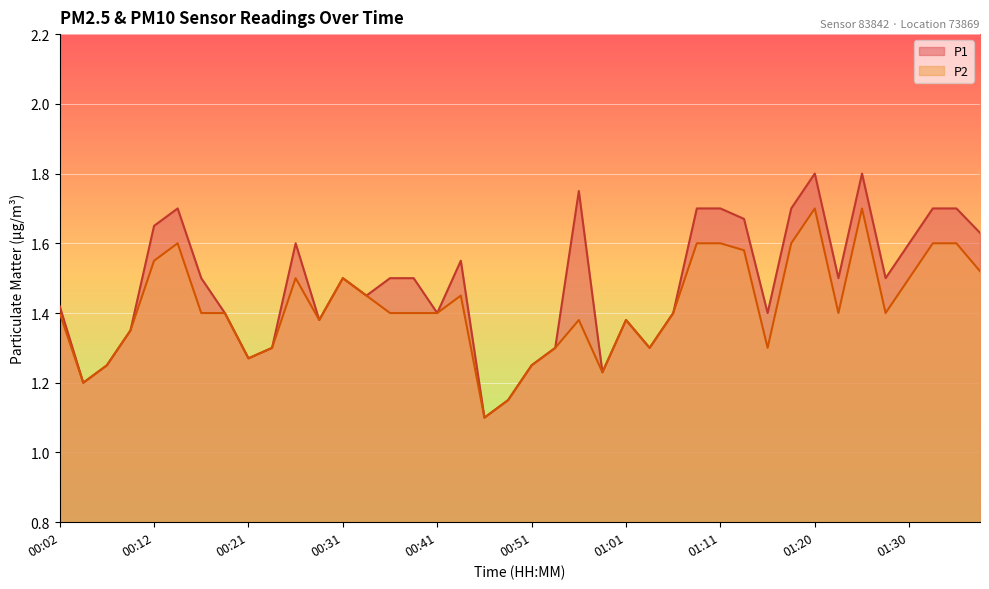

Count the number of data series in this chart.

2